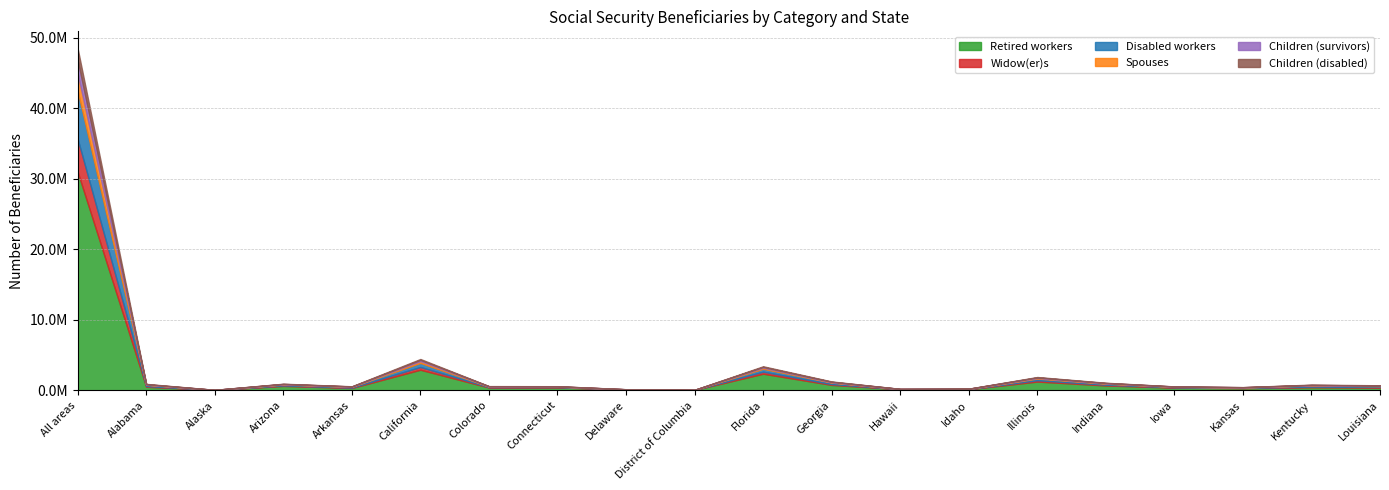

True or false: Children (survivors) and Retired workers intersect in this chart.

False